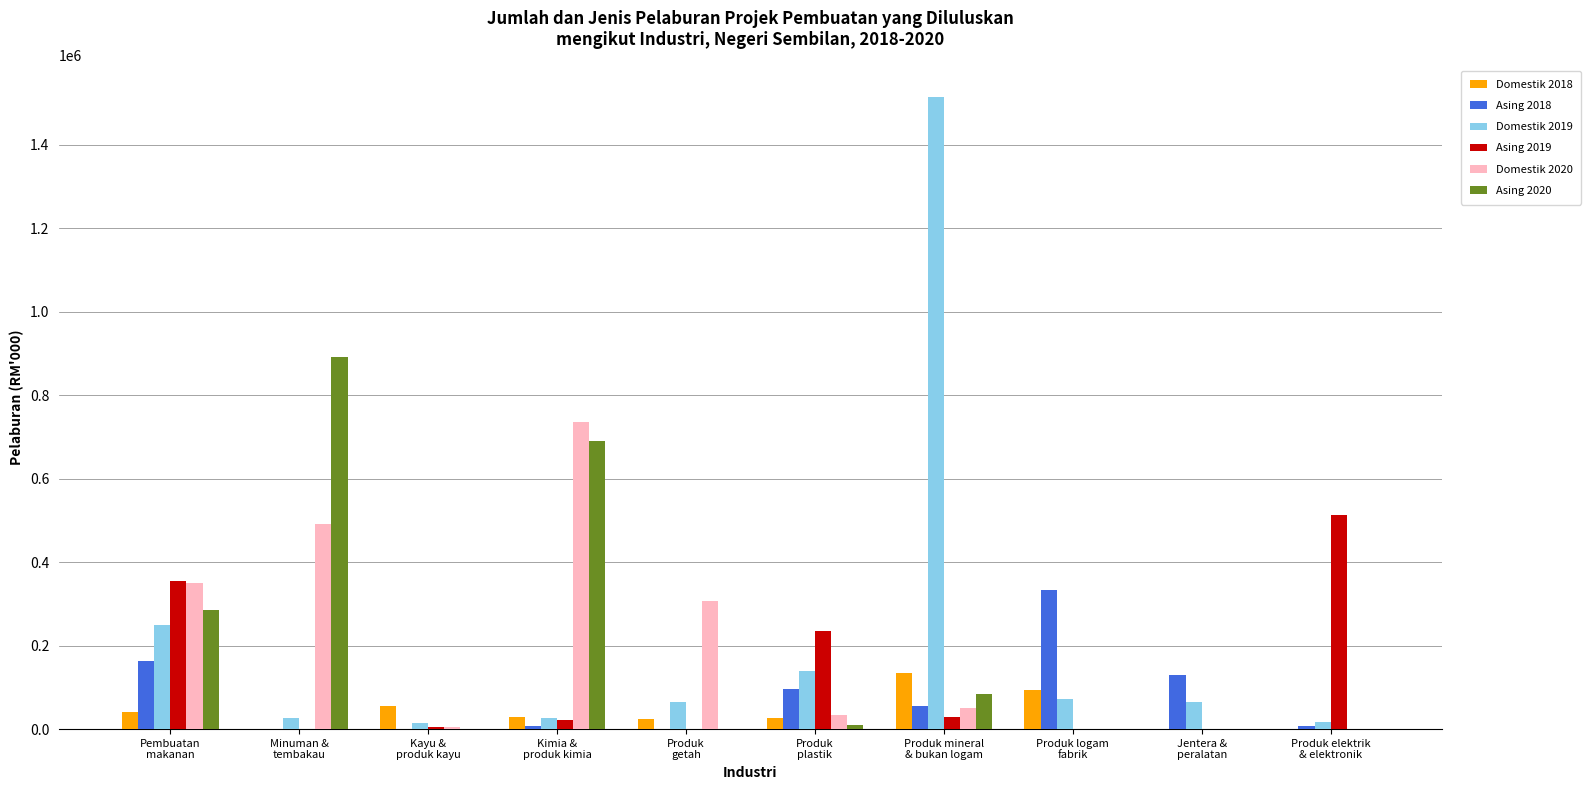

Between Minuman &
tembakau and Kayu &
produk kayu, which series saw the biggest shift?

Asing 2020